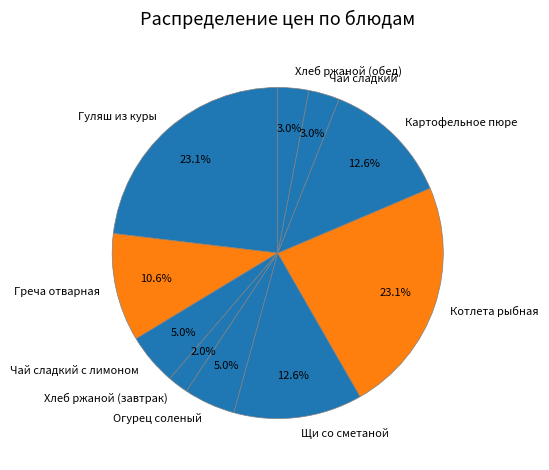

What is the total percentage of Картофельное пюре and Хлеб ржаной (завтрак)?

14.6%